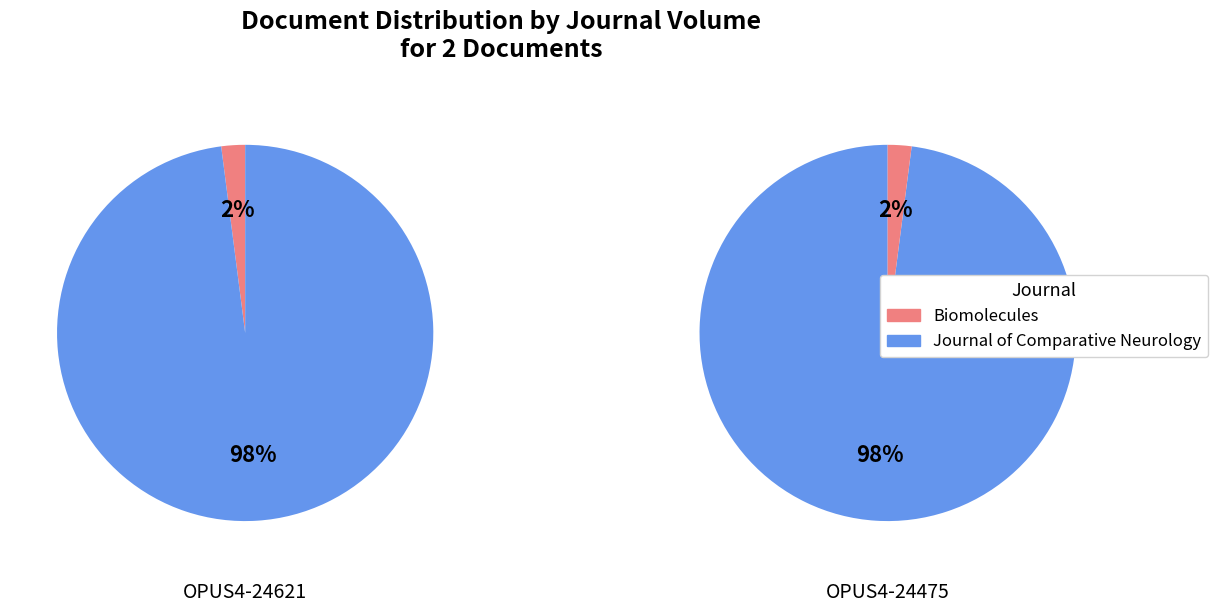

Is it true that 1 is 99% of the pie?

False